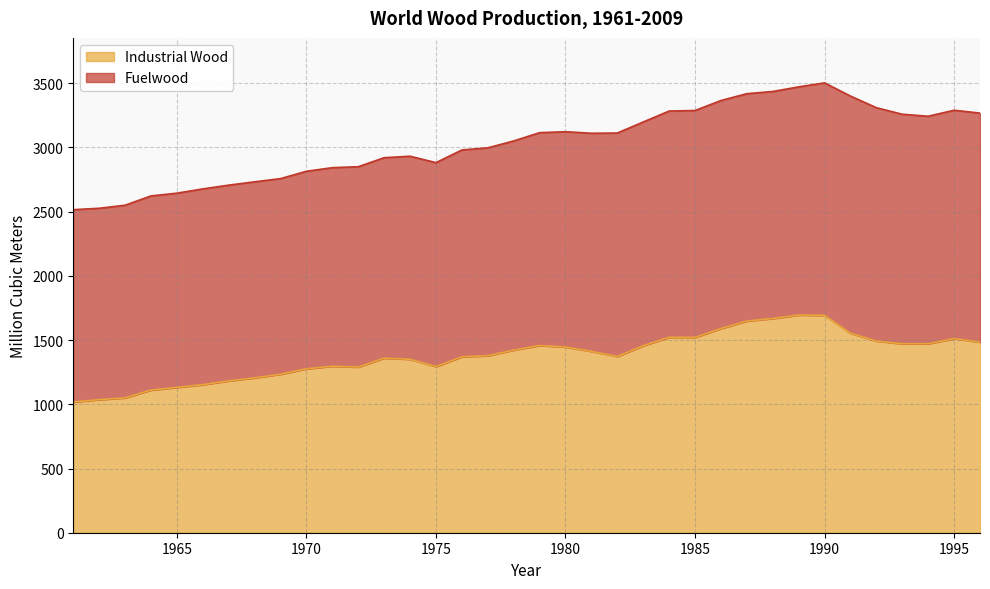

What is the value of the 28th point from the left?

1668.2